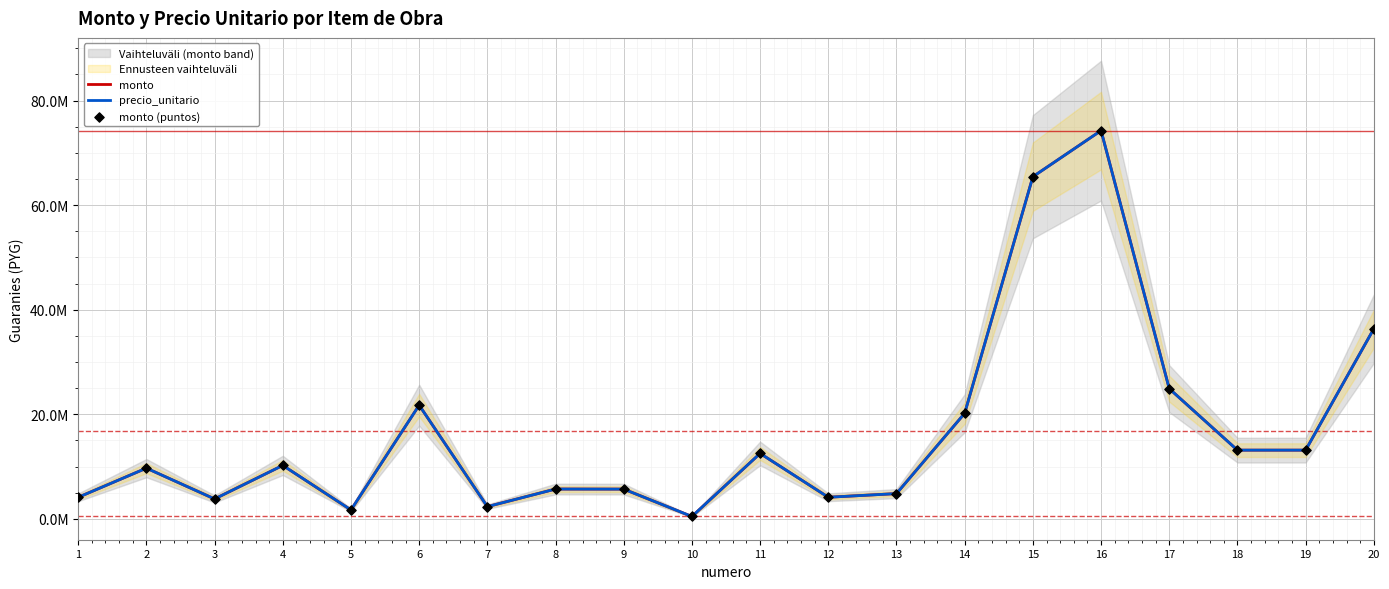

At how many categories does at least one series exceed 32949321?

3